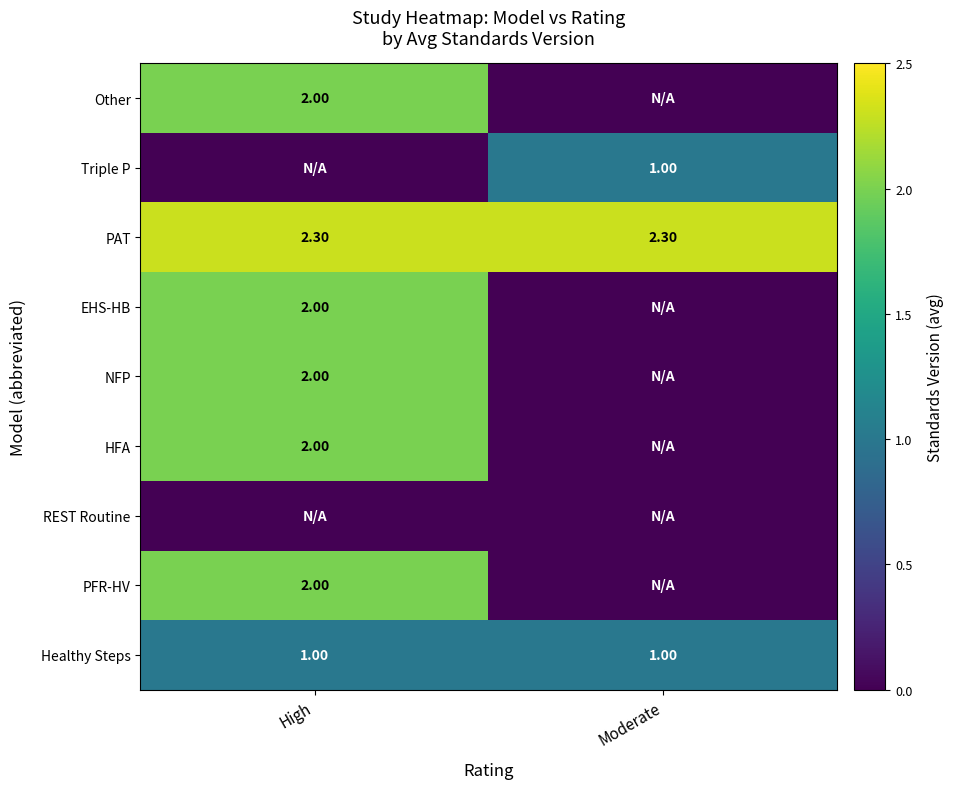

Which label corresponds to the largest value in the chart?

High